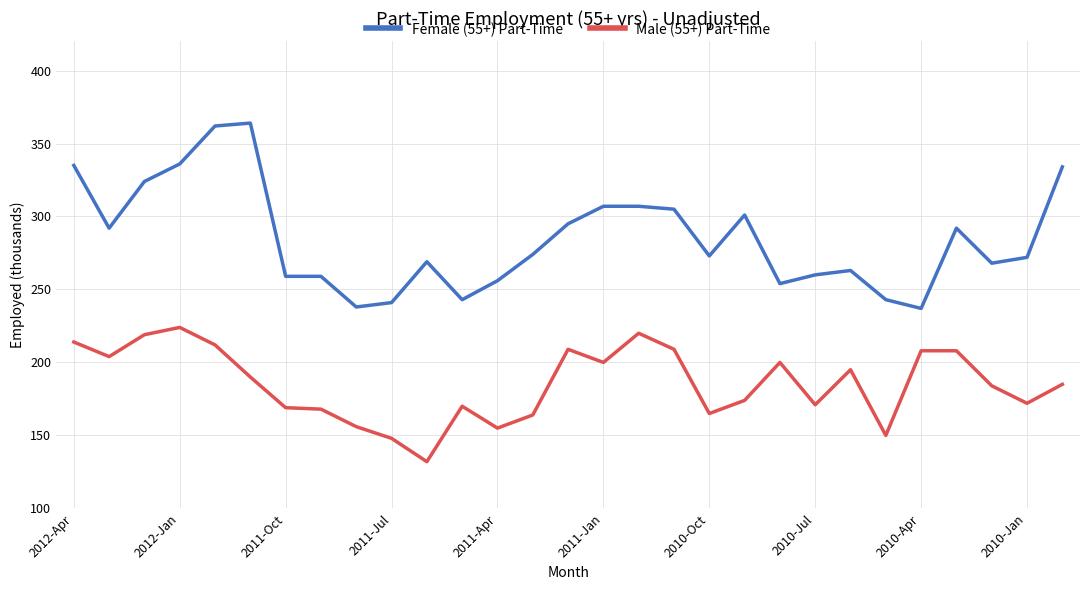

True or false: Female (55+) Part-Time and Male (55+) Part-Time cross at least once.

False